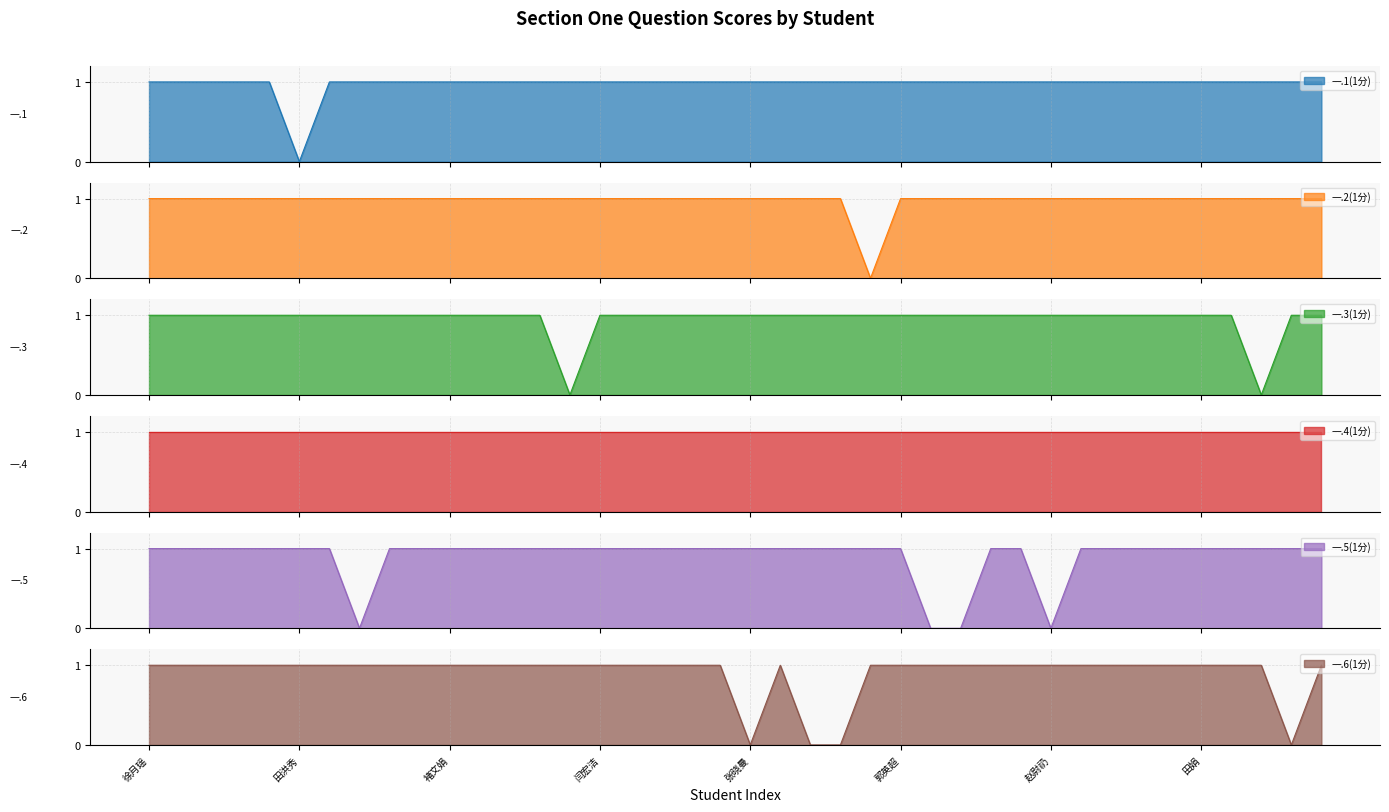

Does the chart have visible grid lines?

Yes